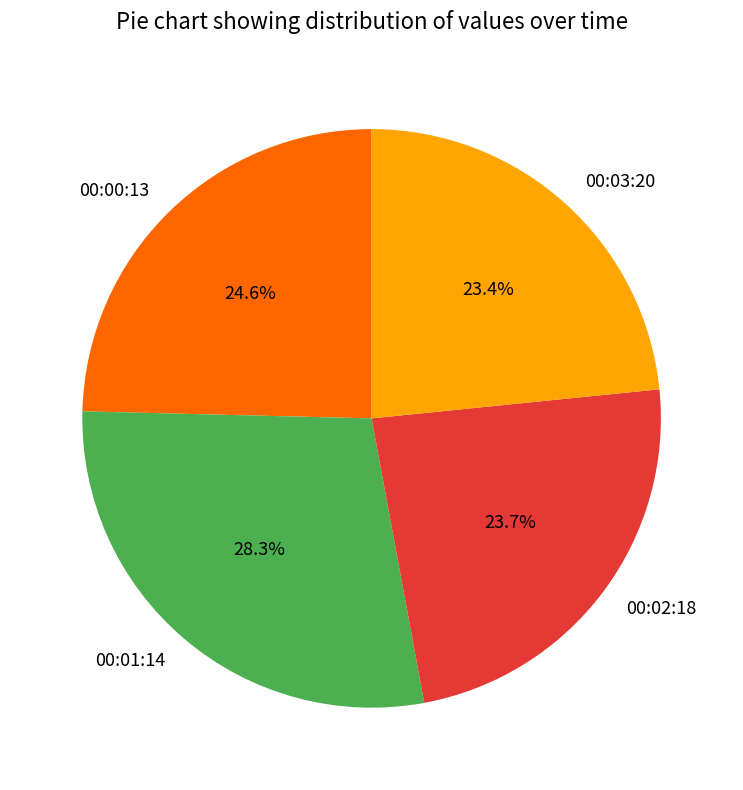

How many slices are in this pie chart?

4